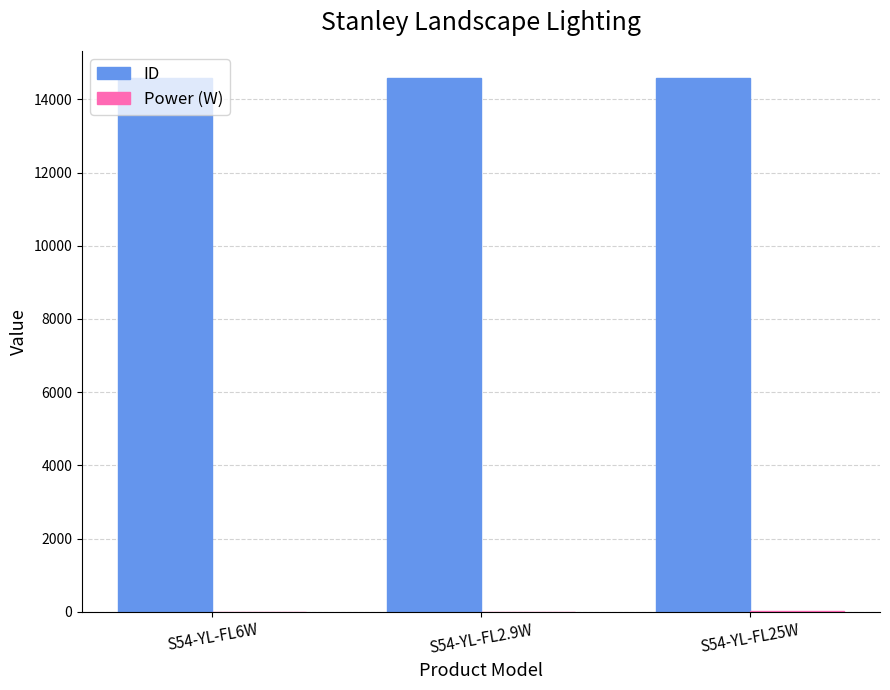

What is the greatest value displayed?

14594.0